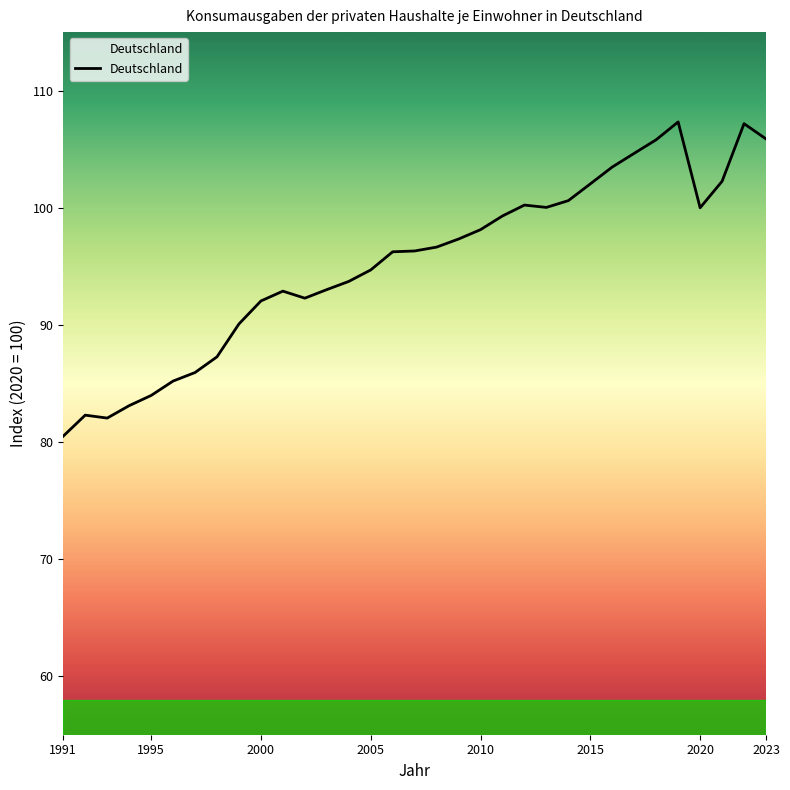

What is the smallest value displayed?

80.5